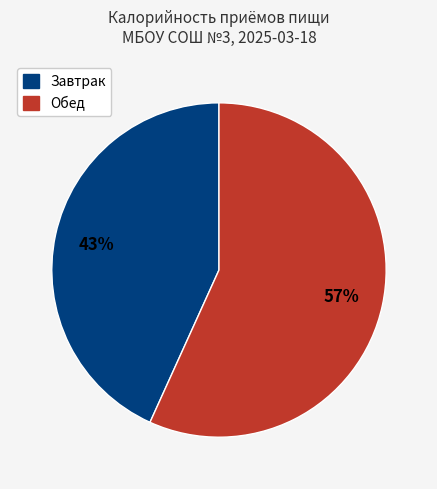

Is the sum of Обед and Завтрак greater than half?

Yes